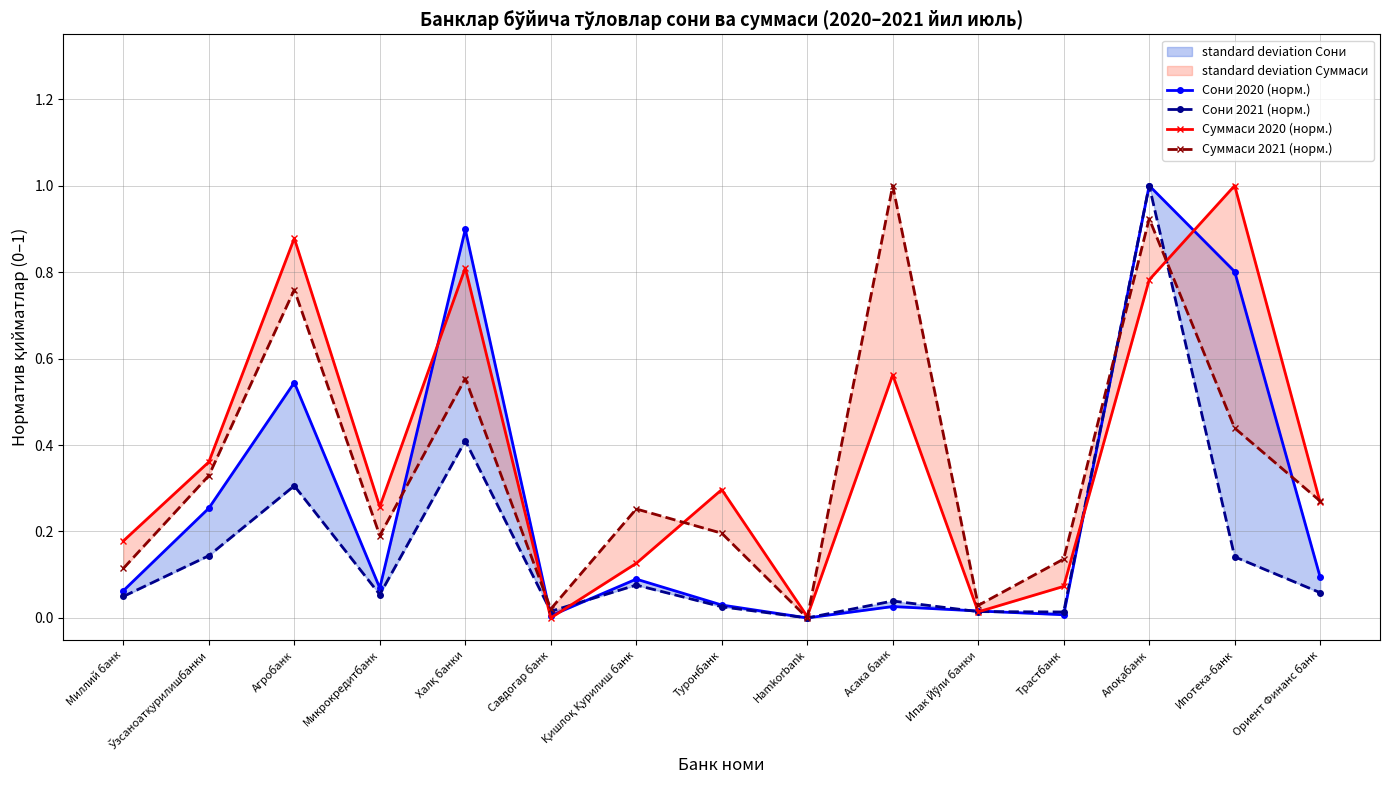

True or false: Сони 2020 (норм.) has a value of 0.1 at Ориент Финанс банк.

True